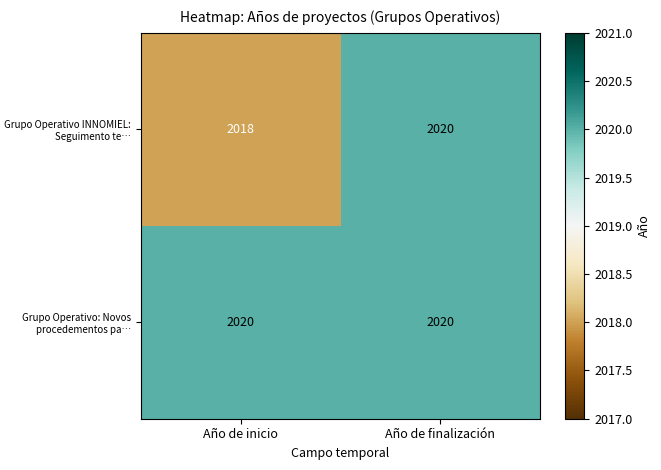

The Grupo Operativo: Novos procedementos pa… series shows 2020 at Año de finalización. True or false?

True